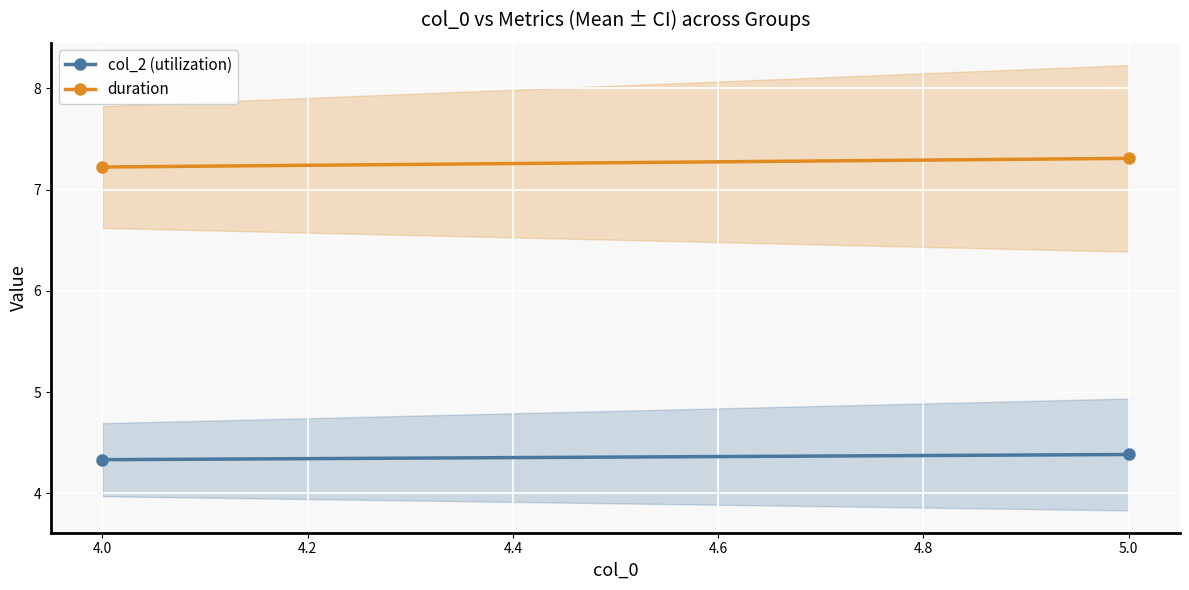

How many data points does each series have?

2